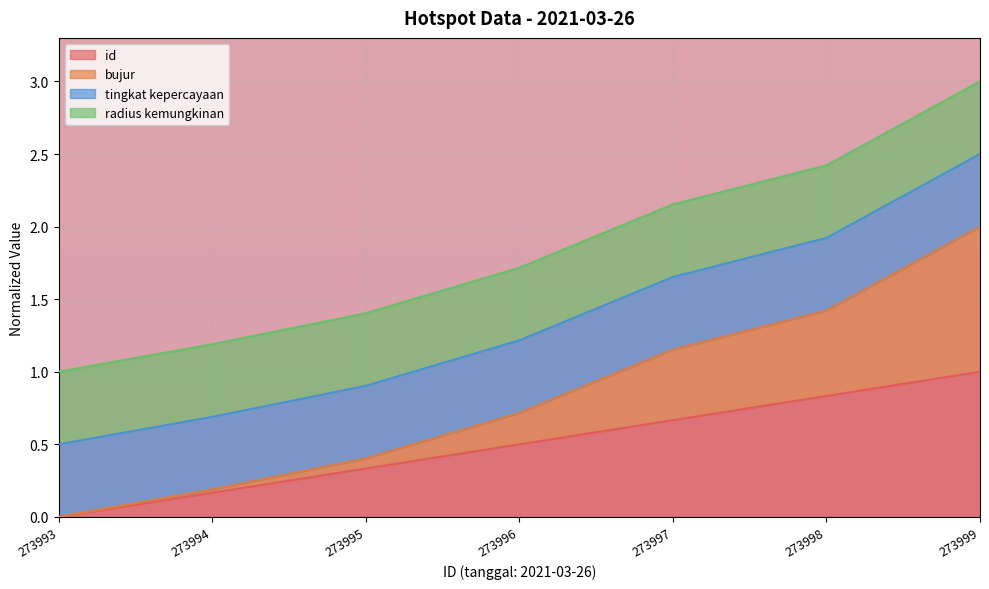

Which label corresponds to the smallest value in the chart?

273993